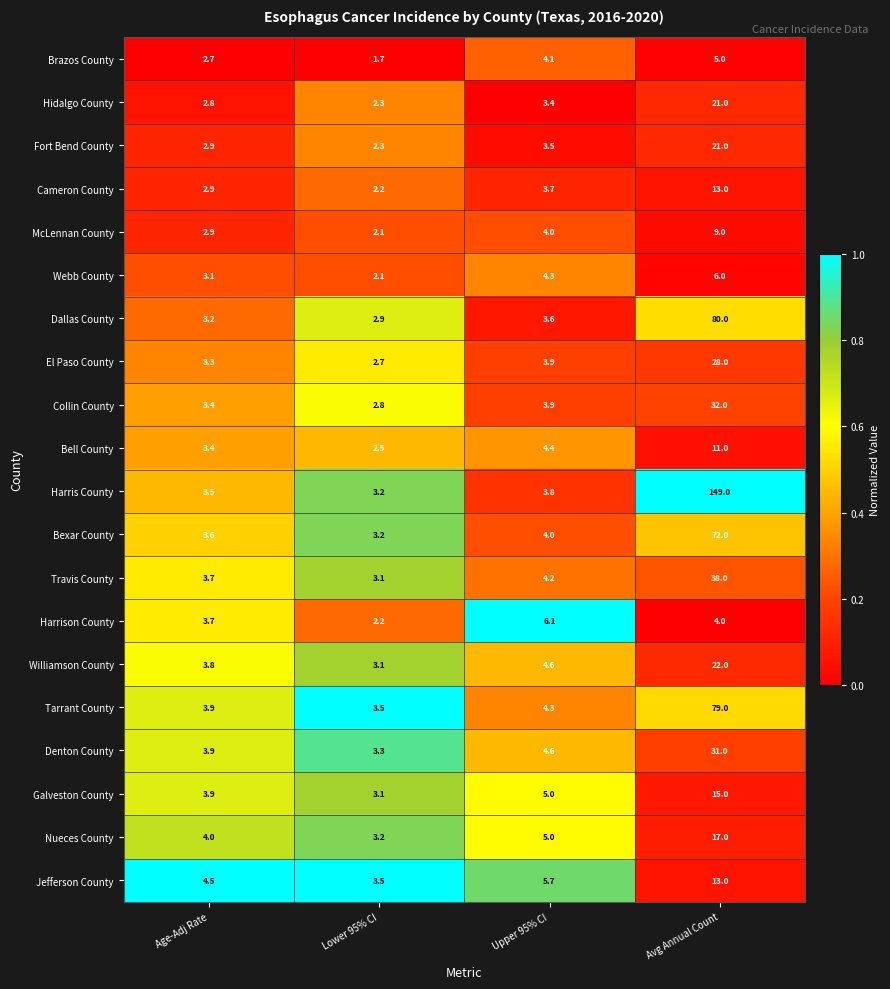

Which label corresponds to the largest value in the chart?

Avg Annual Count